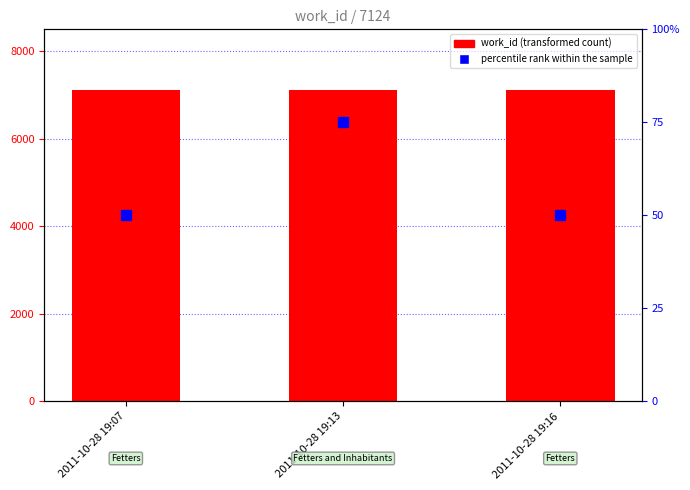

Which category has the highest value across all series?

2011-10-28 19:07